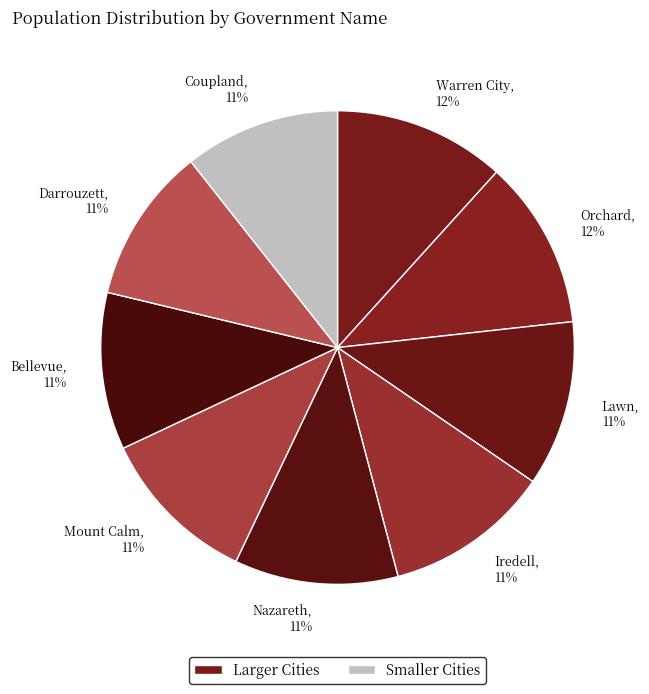

True or false: Nazareth accounts for 11% of the total.

True